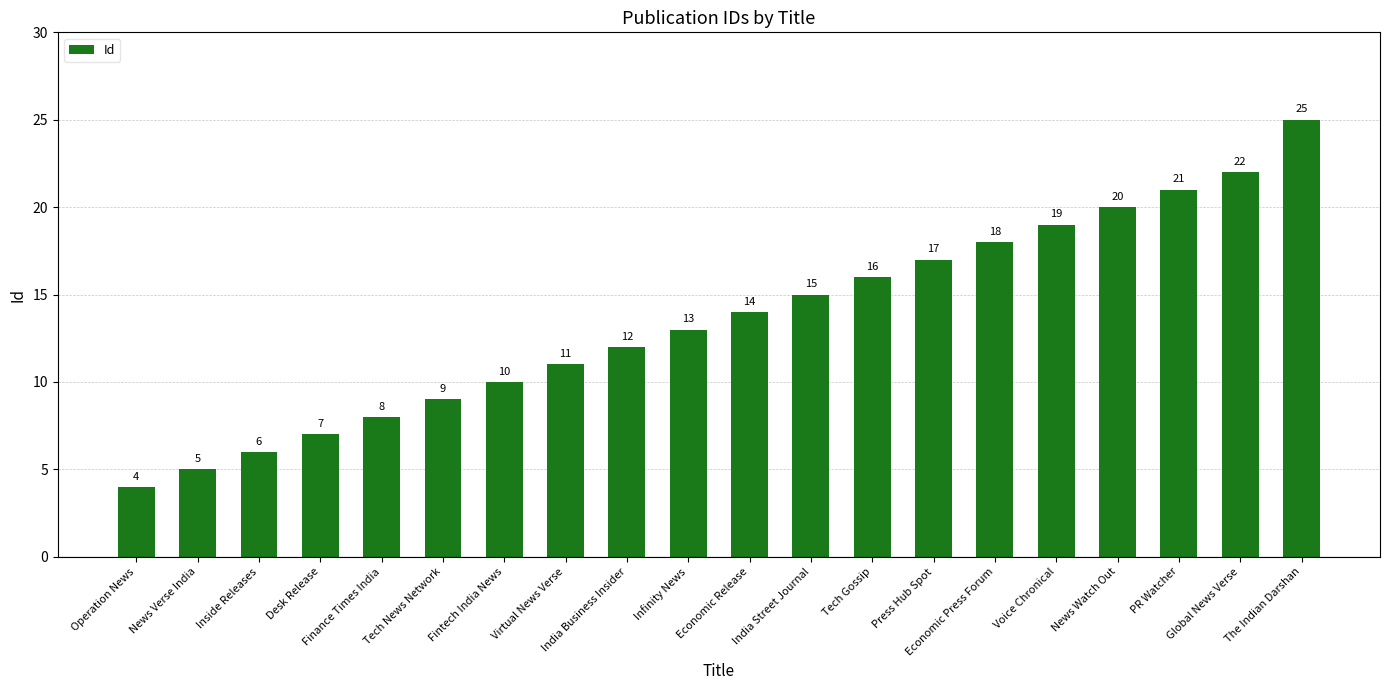

The value at Economic Press Forum is 18. True or false?

True